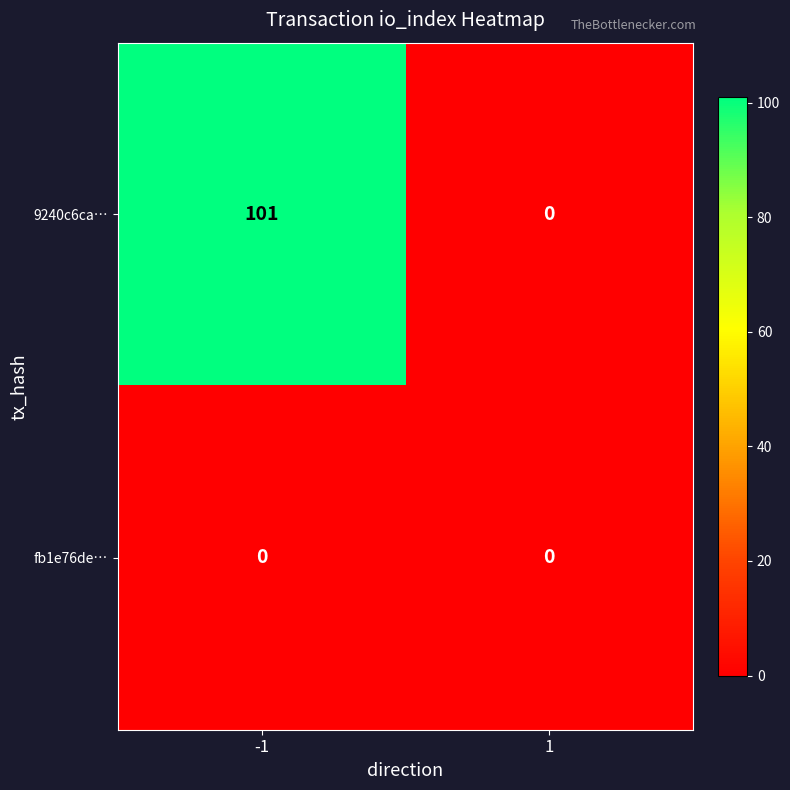

Reading left to right, what are all the values shown in this chart?

9240c6ca…: -1=101	1=0
fb1e76de…: -1=0	1=0